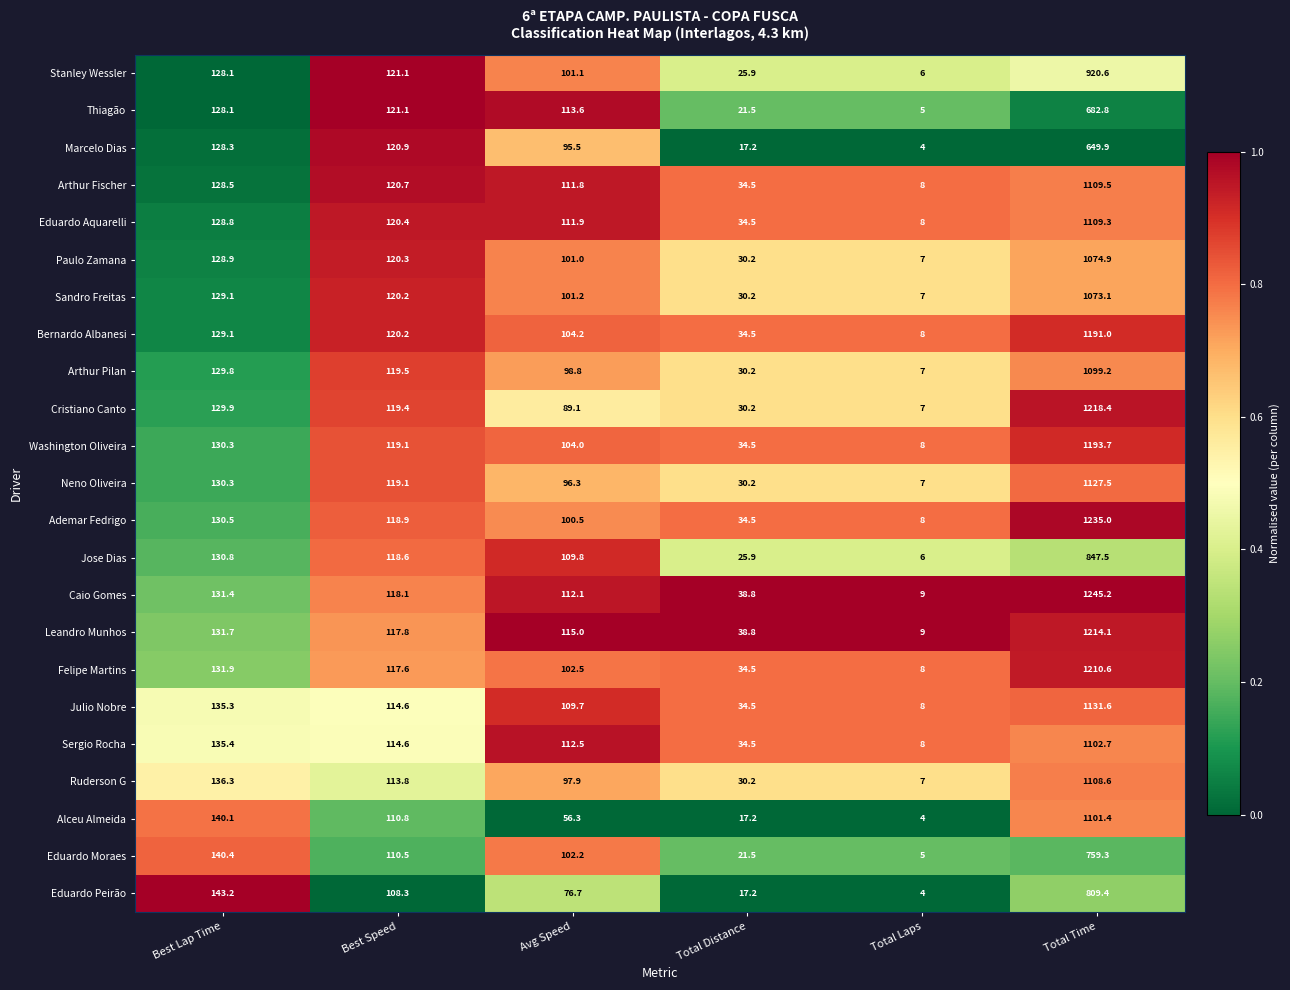

At which category is the sum across all series the highest?

Total Time